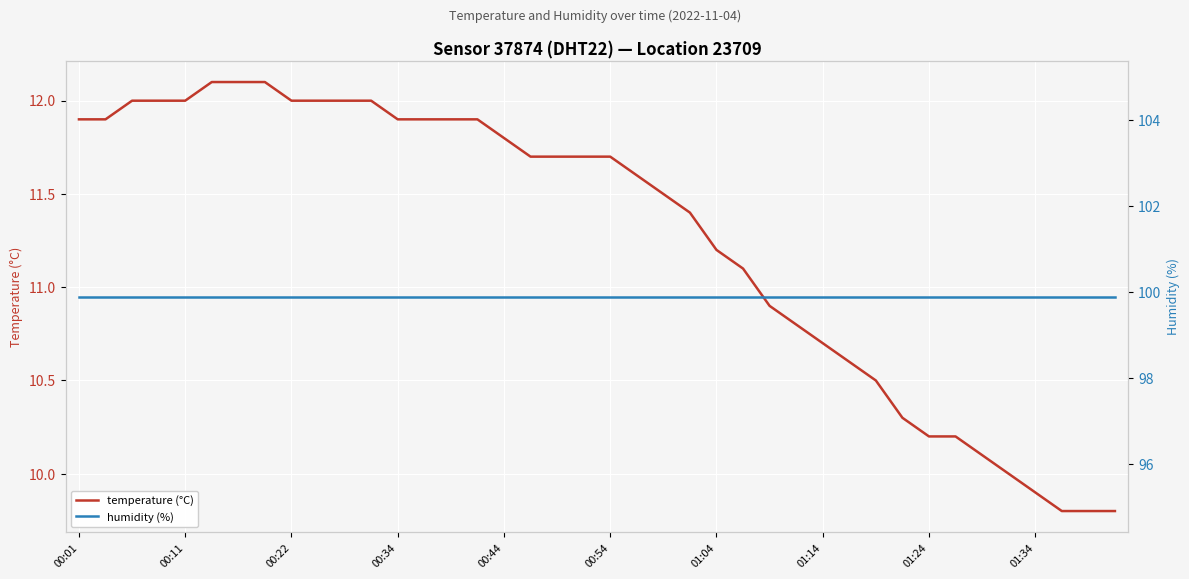

How many values in the temperature (°C) series exceed 11?

26